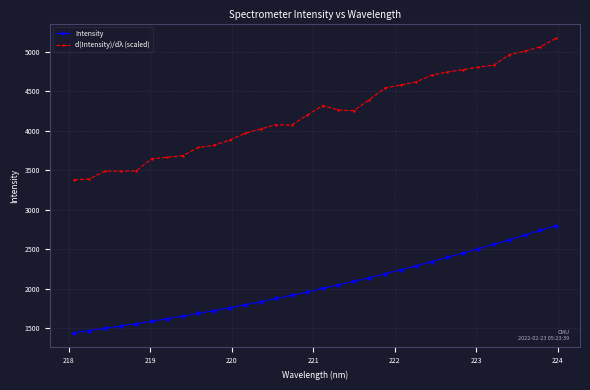

True or false: d(Intensity)/dλ (scaled) has more than 1 points higher than both neighbors.

True